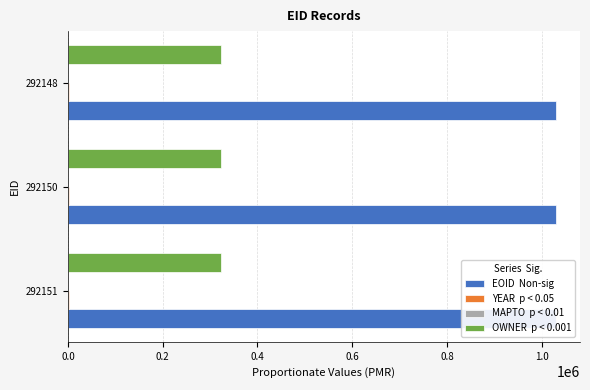

At 0.2, list the series in order from smallest to largest.

YEAR, OWNER, MAPTO, EOID